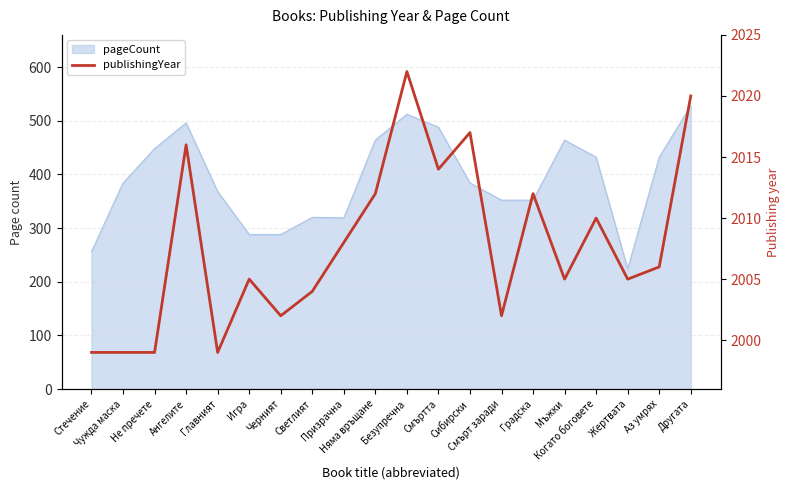

Reading left to right, list all the values displayed in this chart.

1999	1999	1999	2016	1999	2005	2002	2004	2008	2012	2022	2014	2017	2002	2012	2005	2010	2005	2006	2020